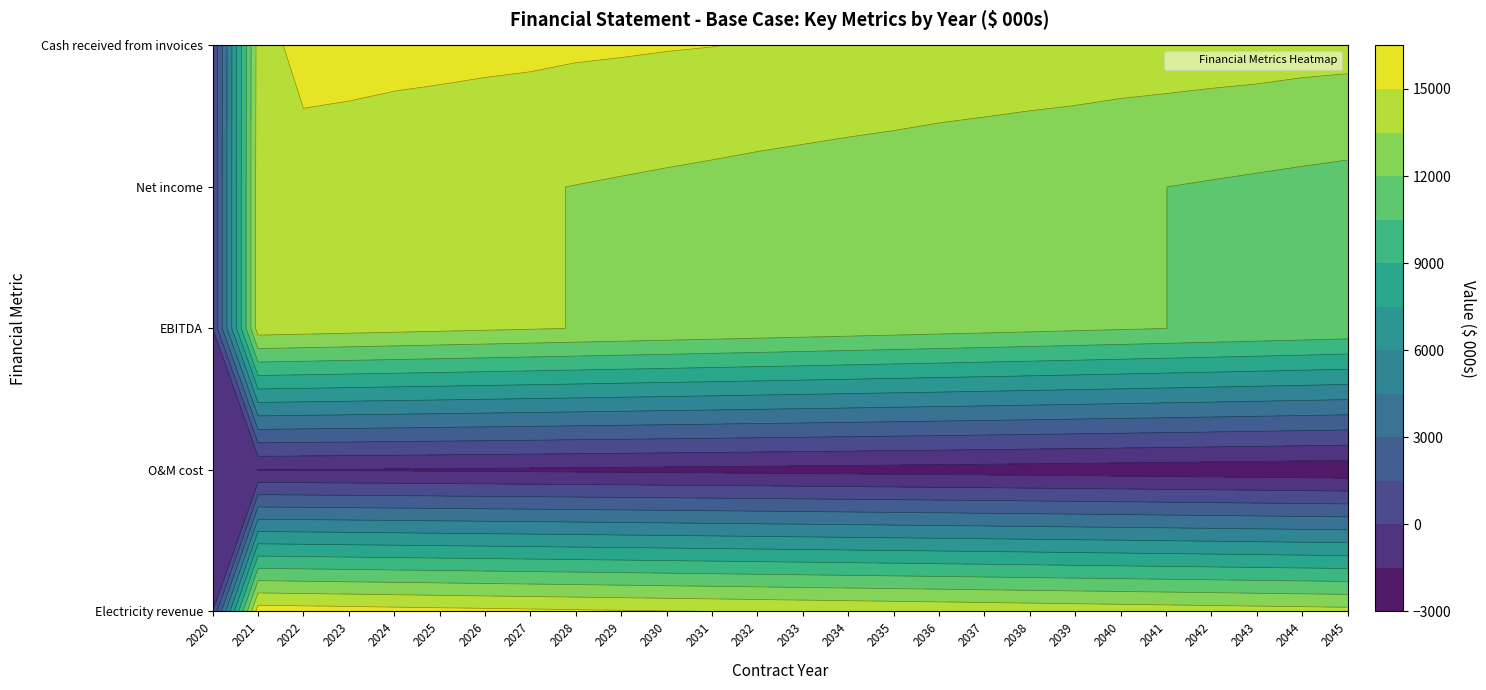

True or false: O&M cost has a value of -3465.6 at 2033.

False